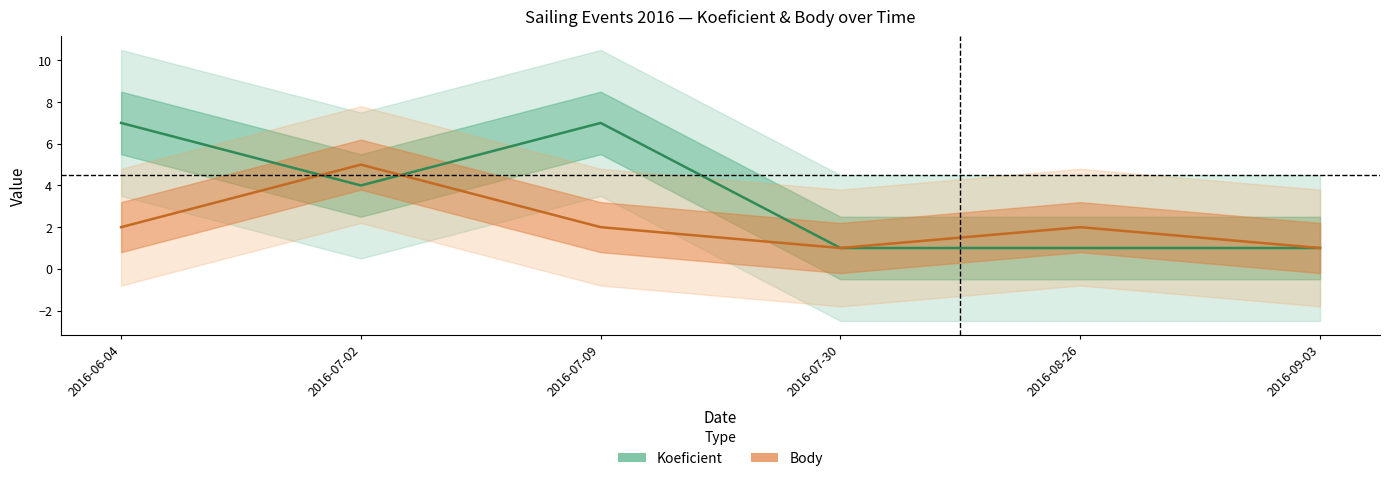

Between 2016-07-09 and 2016-08-26, which series saw the biggest shift?

Koeficient